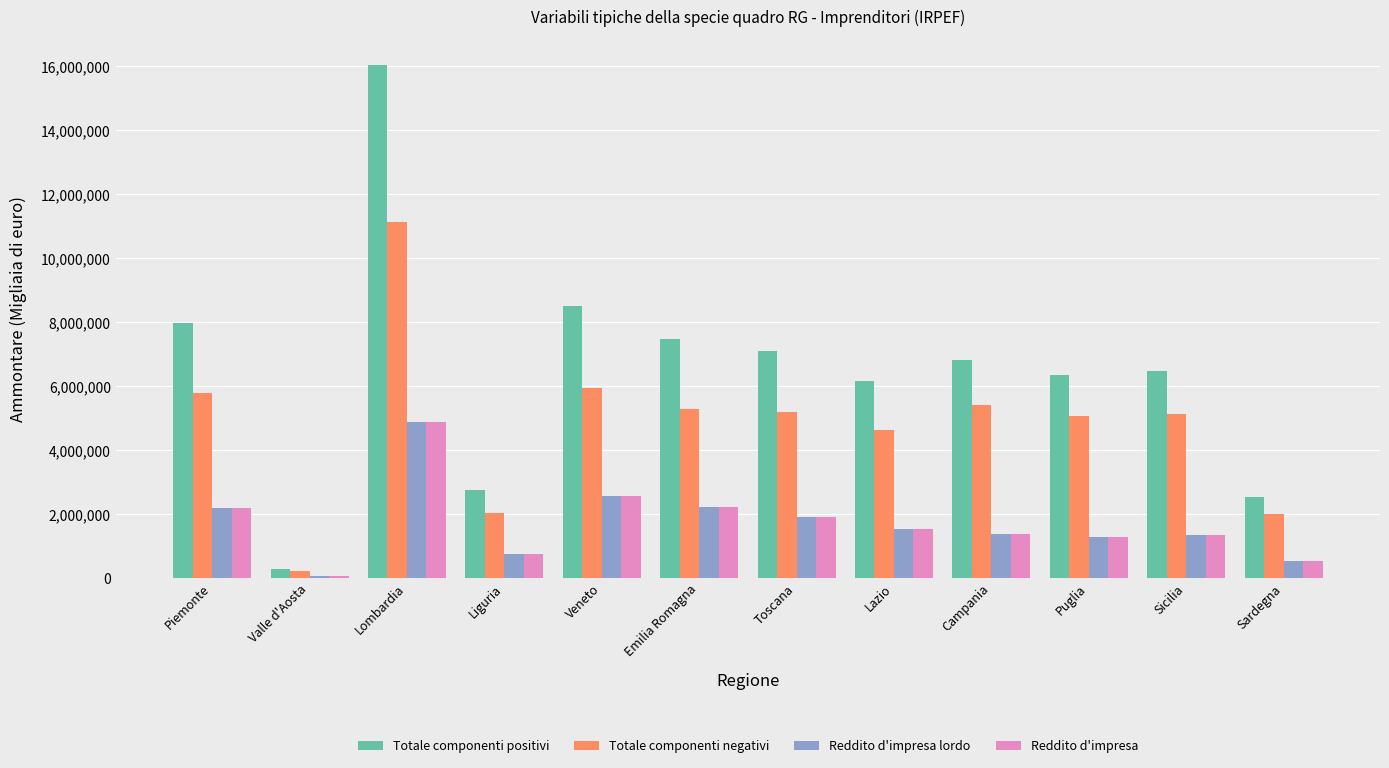

At how many categories does at least one series exceed 11127599?

1